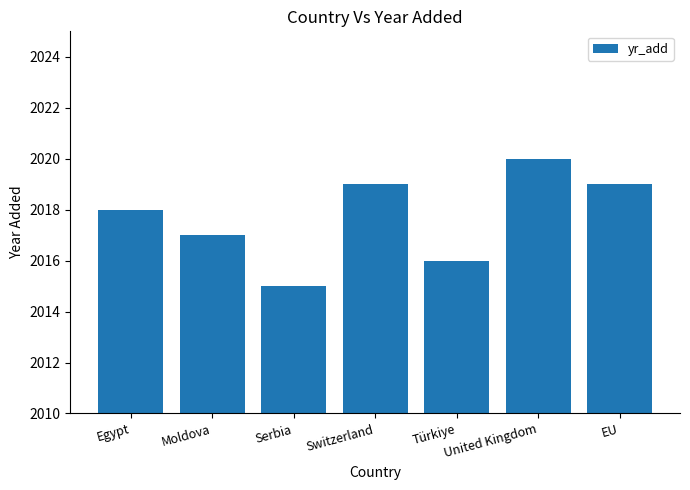

Which has a higher value, Serbia or Egypt?

Egypt